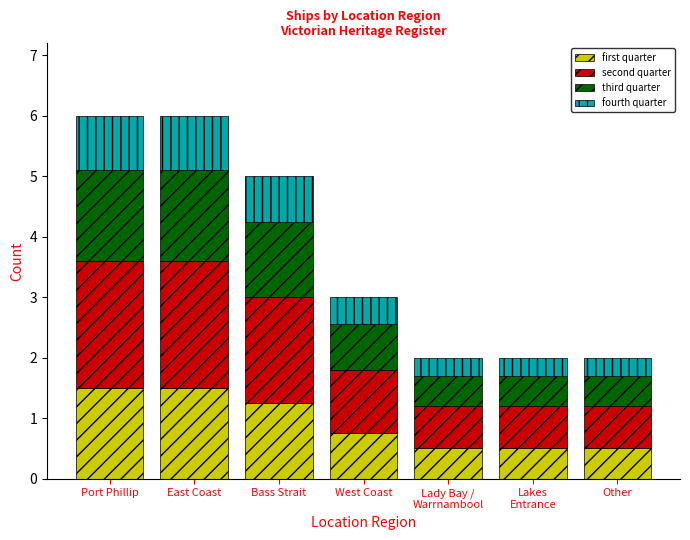

What value does the first quarter series have at Other?

0.5